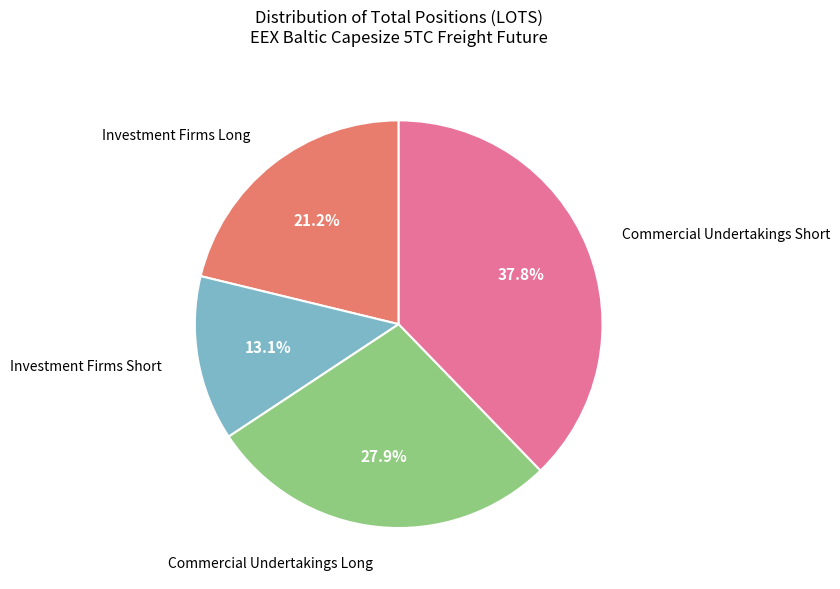

Is there a majority slice in this chart?

No